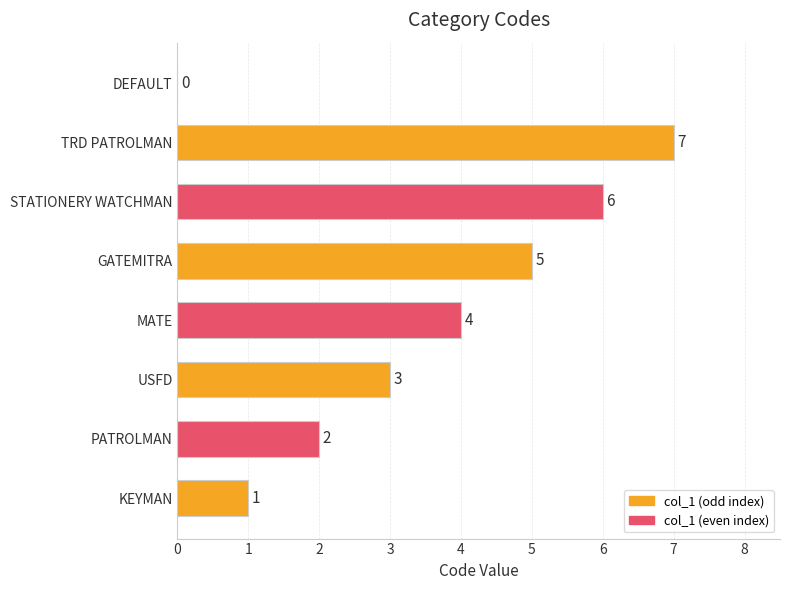

At which category does the chart reach its peak across all series?

TRD PATROLMAN